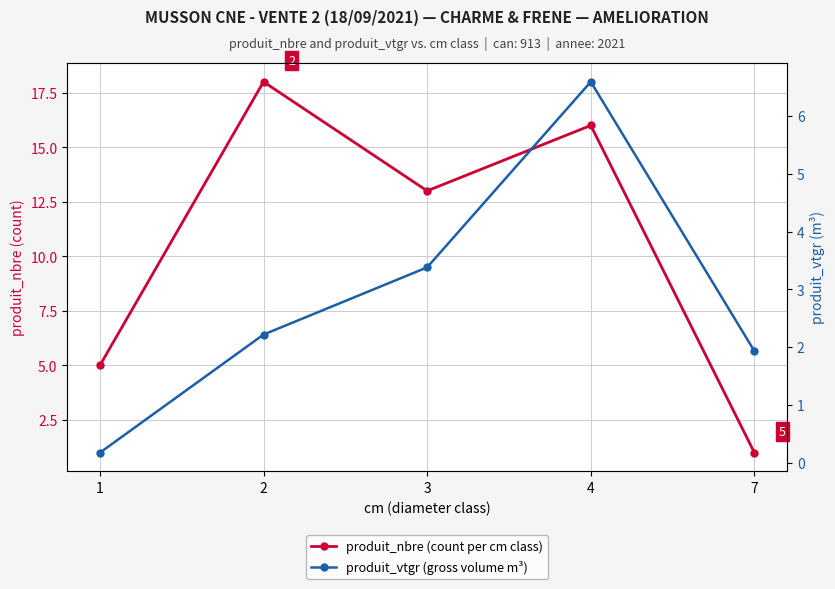

Which label corresponds to the smallest value in the chart?

1